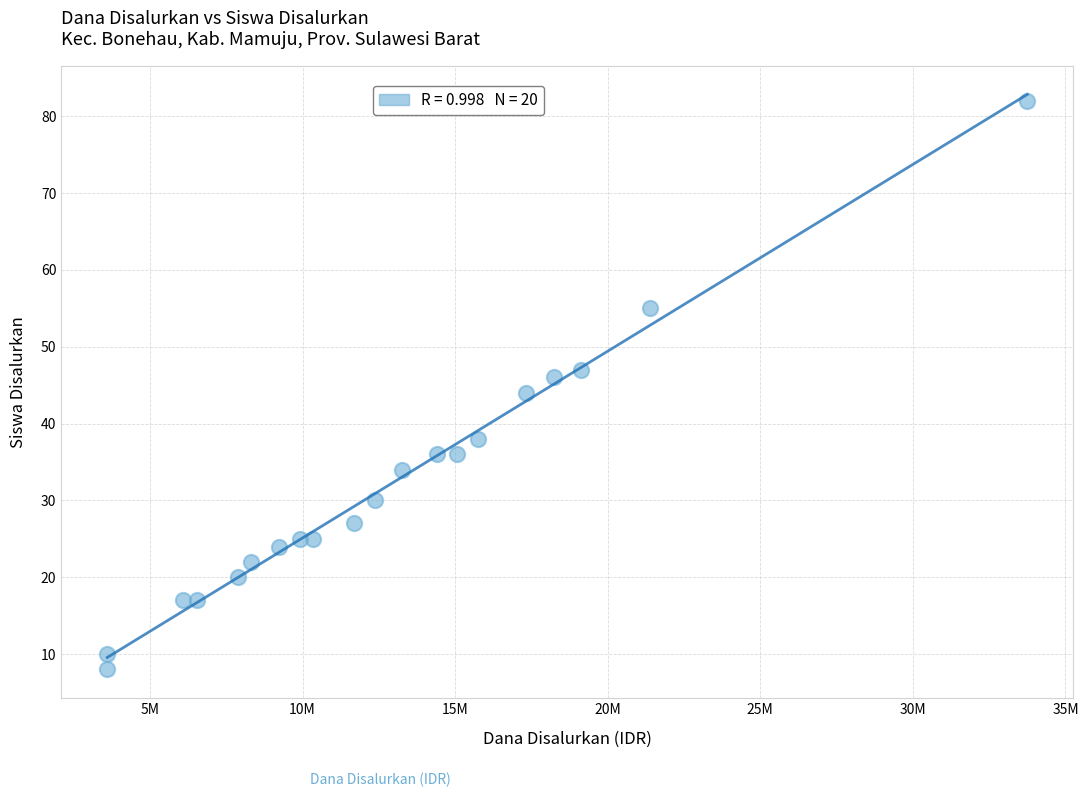

What is the range of X values (max minus min)?

30150000